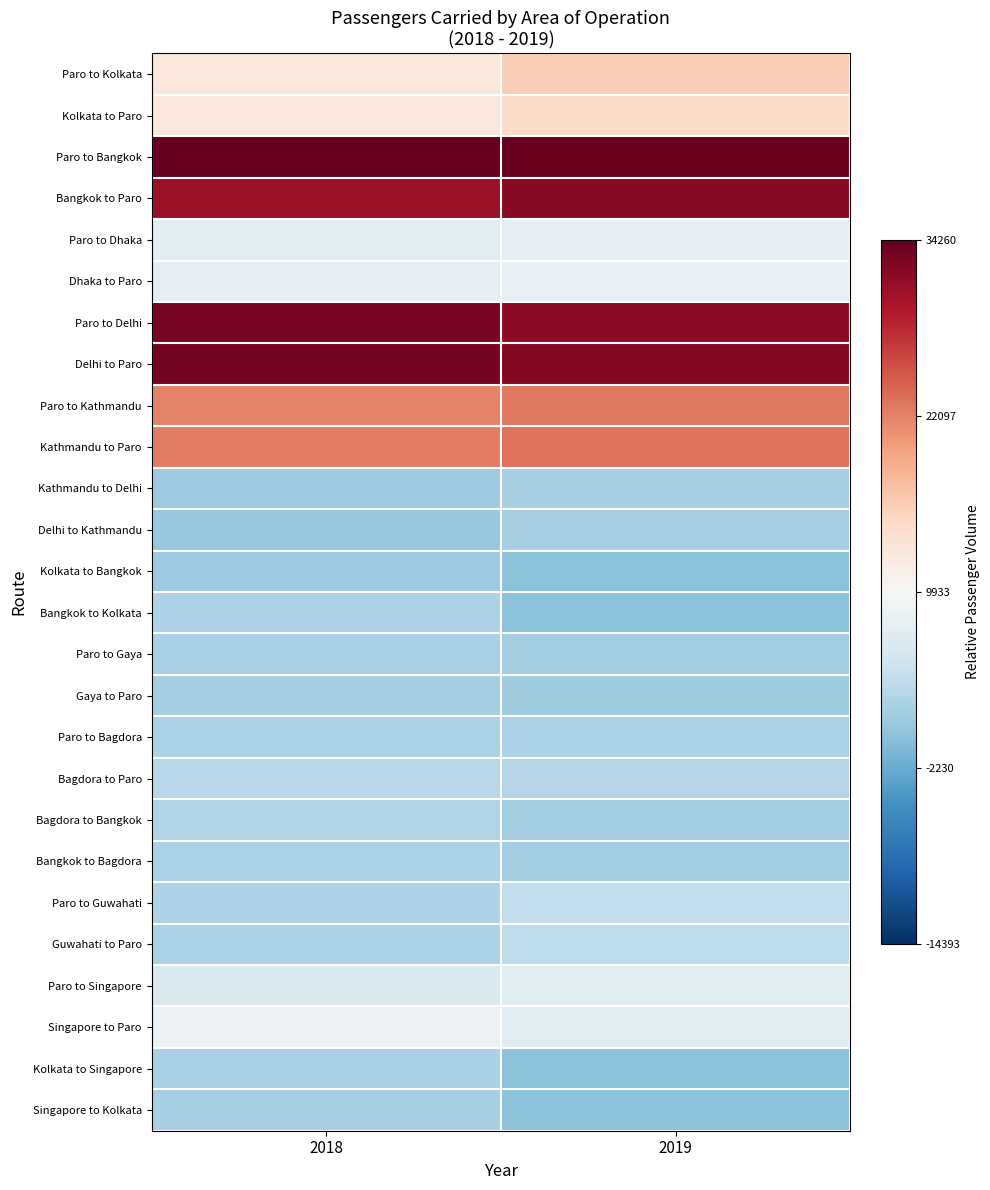

Between 2018 and 2019, which is larger?

2019